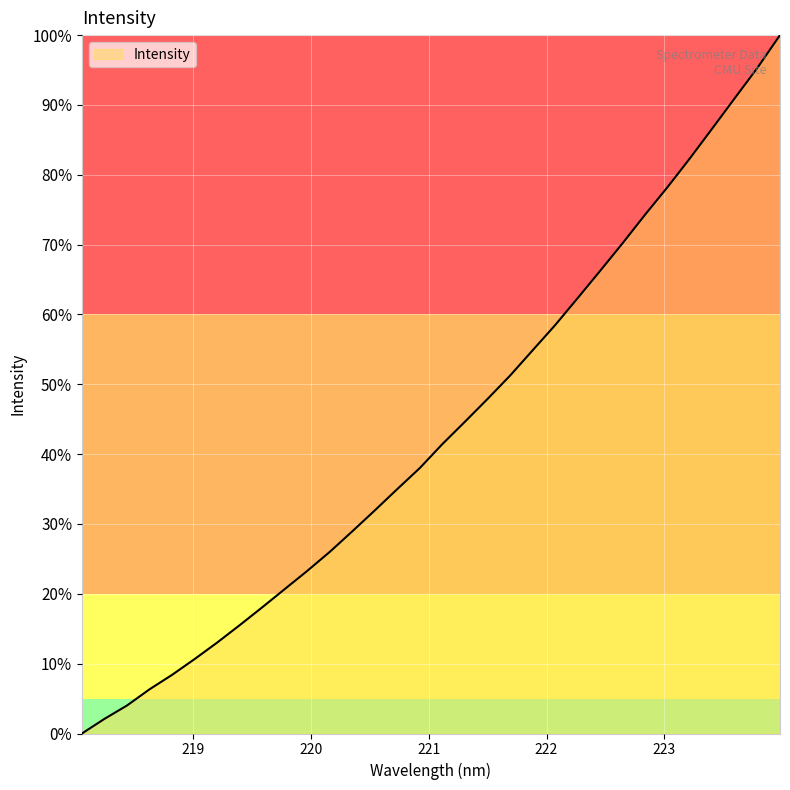

What is the difference between the second highest and second lowest values?

93.2